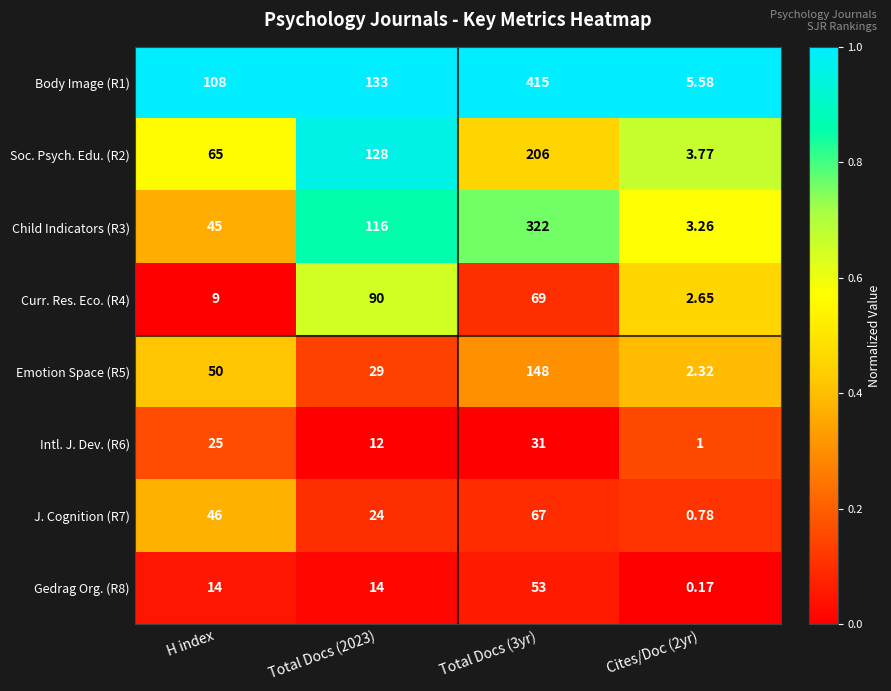

Is the value of Intl. J. Dev. (R6) at Total Docs (2023) greater than the value of J. Cognition (R7) at Total Docs (2023)?

No